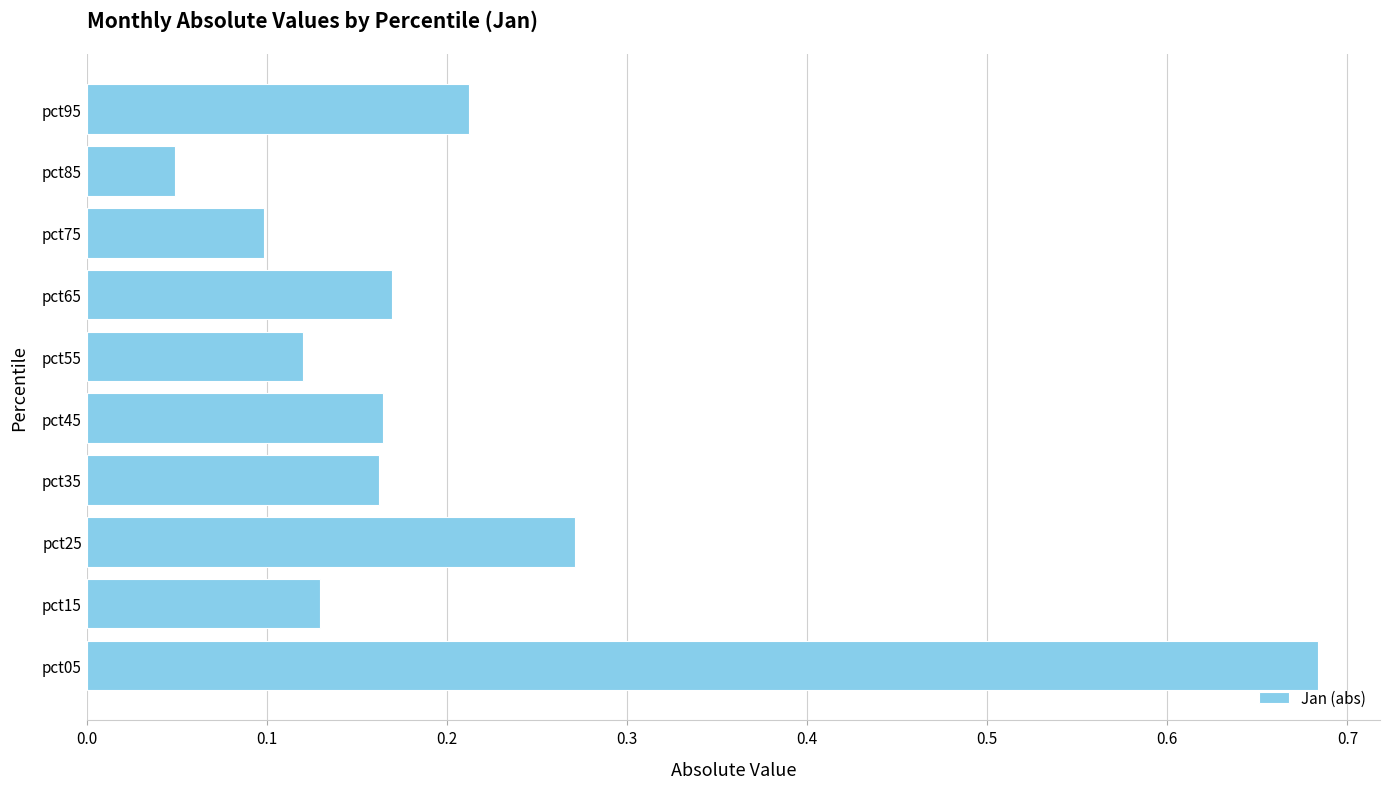

How many bars are there in total?

10